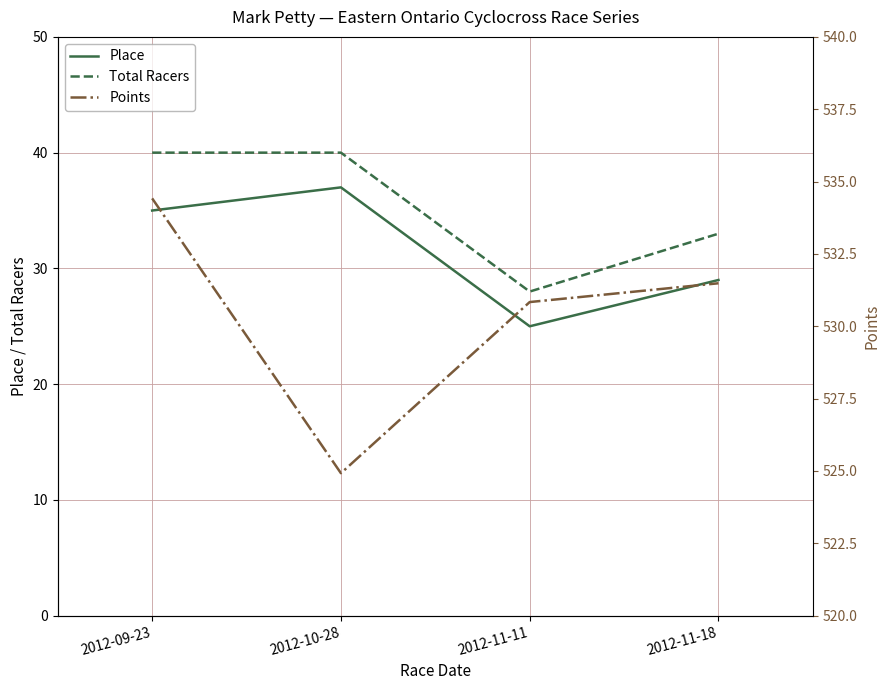

In Total Racers, how many points are lower than both neighbors (excluding endpoints)?

1